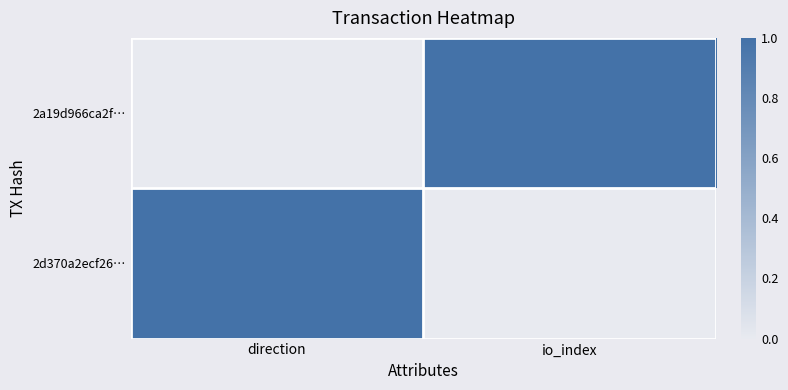

Reading left to right, extract all data points from this chart.

2a19d966ca2f…: direction=0	io_index=1
2d370a2ecf26…: direction=1	io_index=0